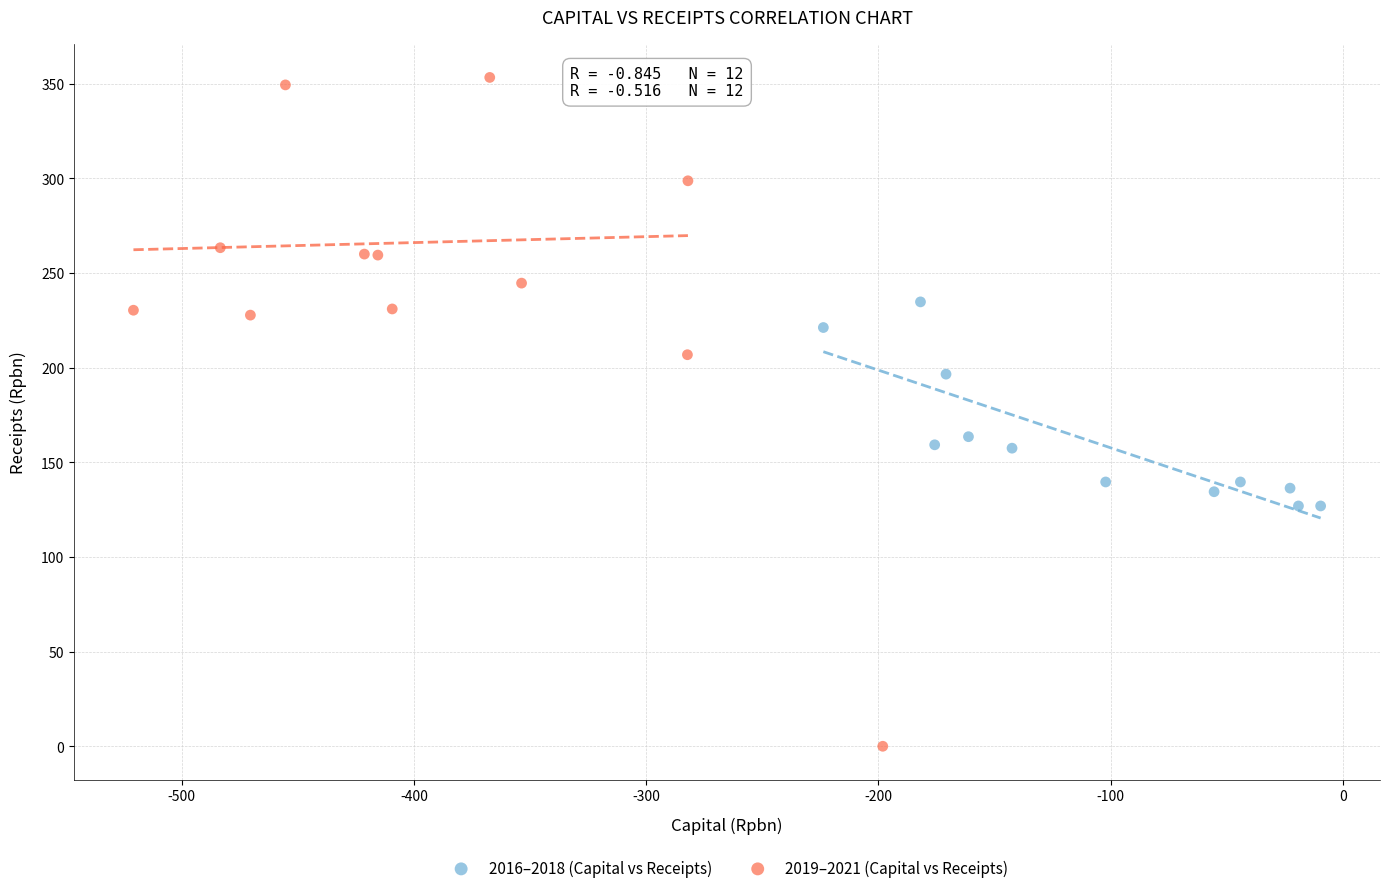

Which series reaches the maximum Y coordinate?

2019–2021 (Capital vs Receipts)